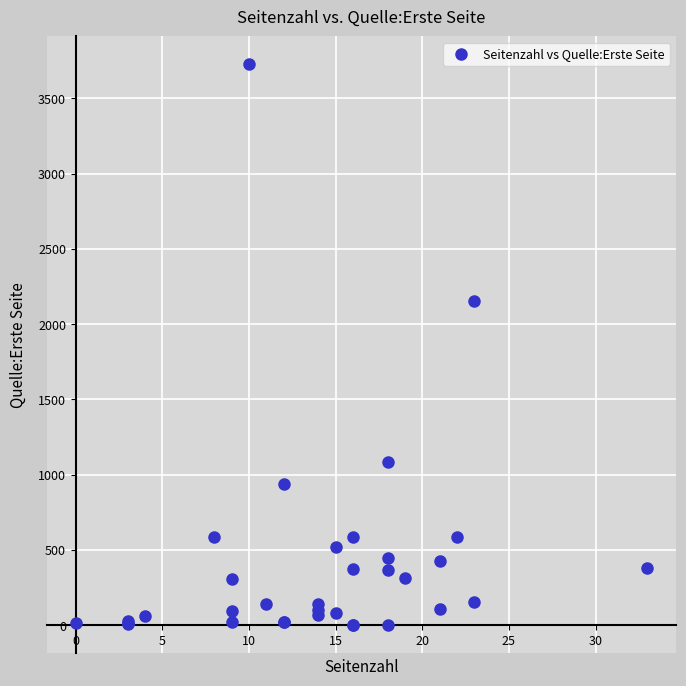

What Y value in the scatter plot is closest to 1863?

2152